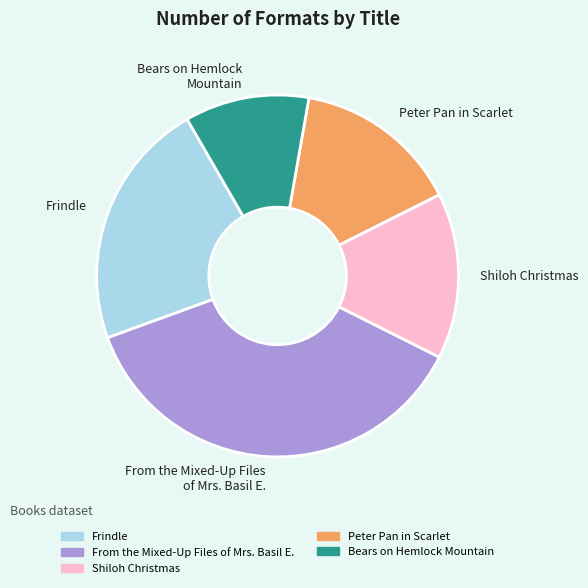

Between From the Mixed-Up Files of Mrs. Basil E. and Peter Pan in Scarlet, which is larger?

From the Mixed-Up Files of Mrs. Basil E.